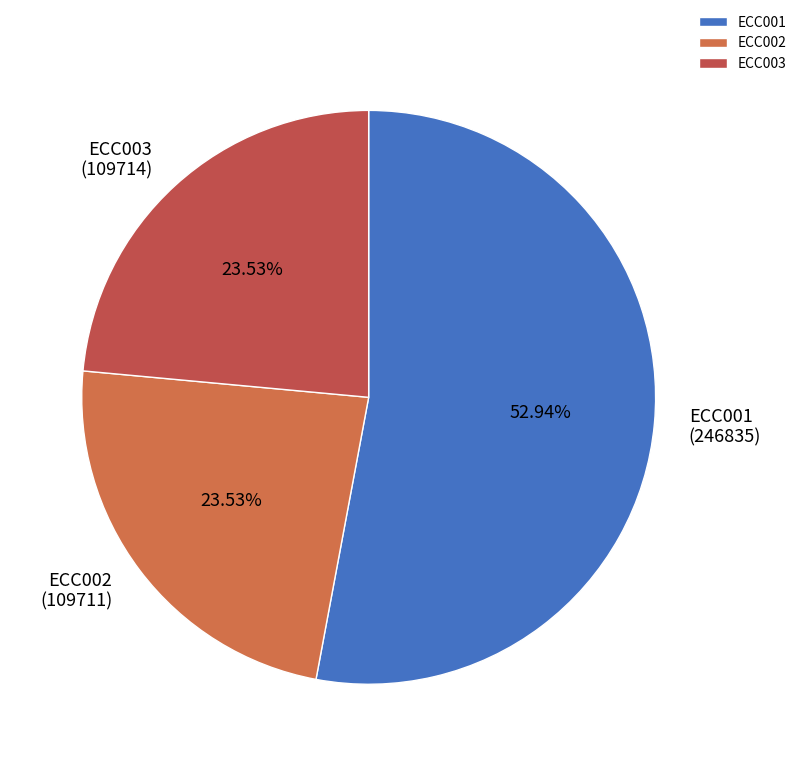

To the nearest percent, what portion does ECC001 represent?

53%